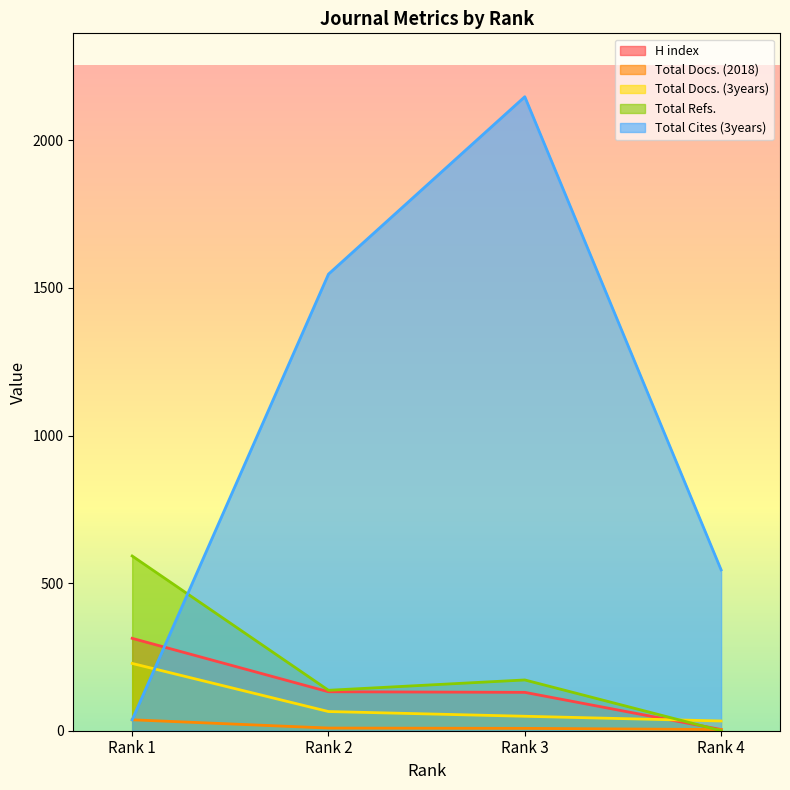

True or false: Total Refs. has a value of 592 at Rank 1.

True